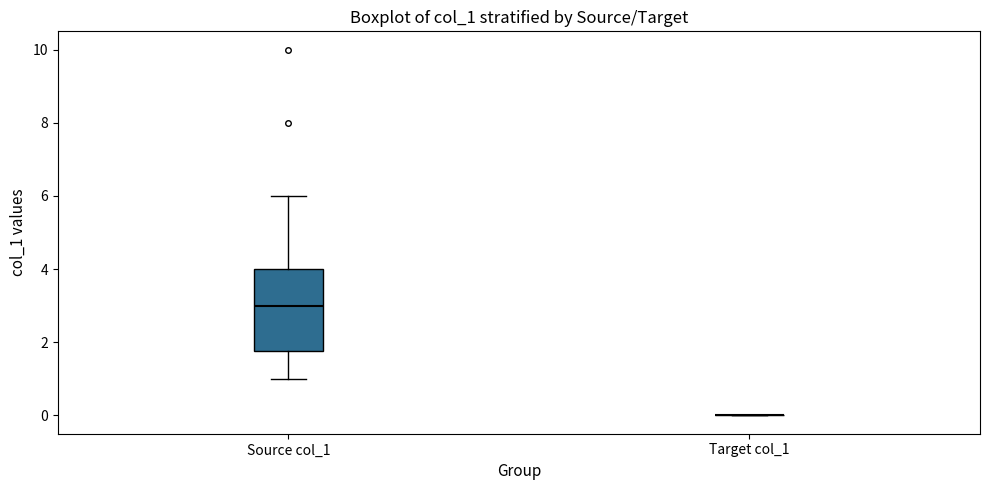

Reading left to right, read every box against the y-axis: the position of its median line, the range the box covers, and the ends of its whiskers. The values are not printed on the chart, so give them approximately, as read against the axis.

Source col_1: median 3.0, box 1.8 to 4.0, whiskers 1.0 to 6.0
Target col_1: box collapsed to a line at 0.0, whiskers 0.0 to 0.0